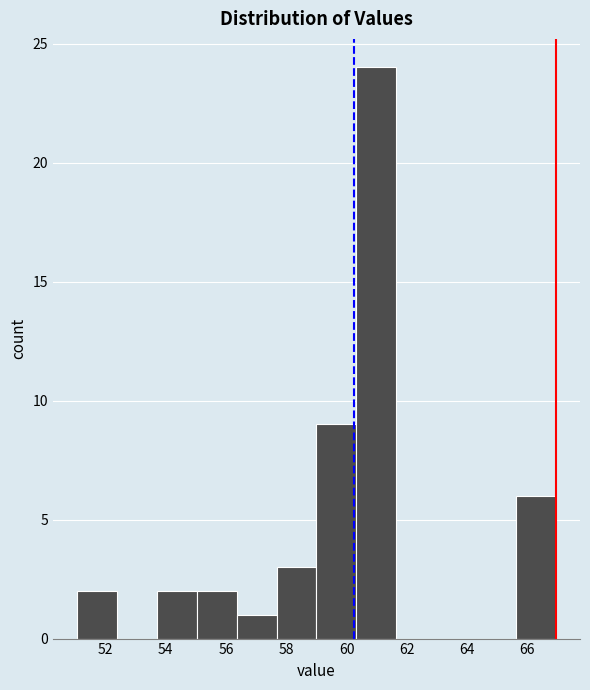

Reading left to right, list every bar in this chart as the range it spans on the x-axis followed by its height. Neither the bar edges nor the heights are printed on the chart, so give them approximately, as read against the axes.

51.0 to 52.4: 2
52.4 to 53.8: 0
53.8 to 55.0: 2
55.0 to 56.4: 2
56.4 to 57.6: 1
57.6 to 59.0: 3
59.0 to 60.4: 9
60.4 to 61.6: 24
61.6 to 63.0: 0
63.0 to 64.4: 0
64.4 to 65.6: 0
65.6 to 67.0: 6